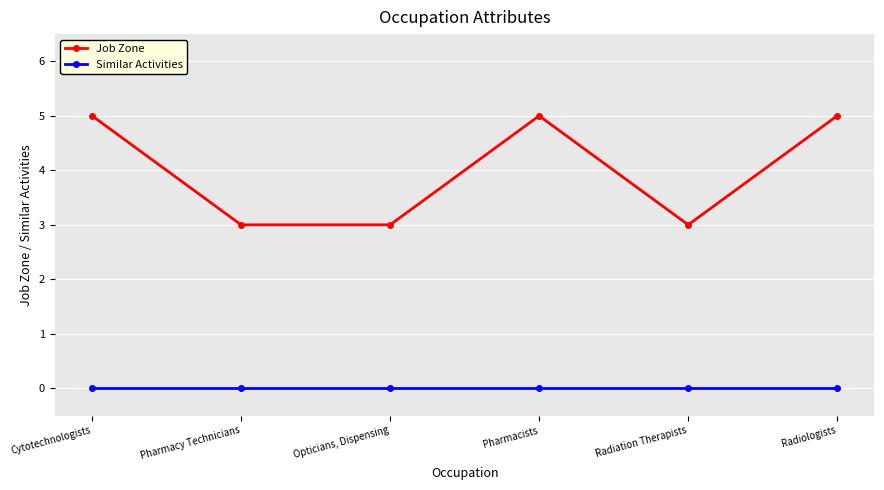

What is the value of the Job Zone point at the 6th from the left?

5